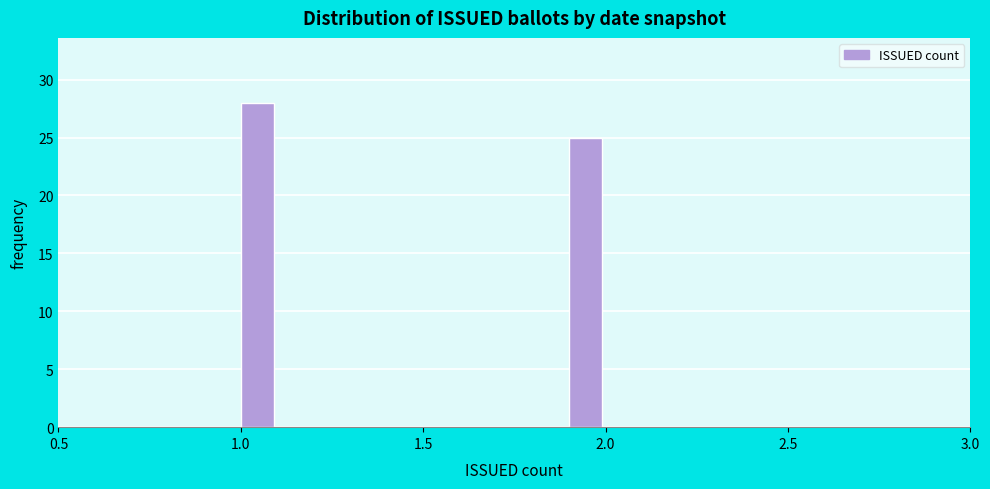

Around what value on the x-axis is the tallest bar? Give the approximate position of its centre, as read against the axis.

1.05